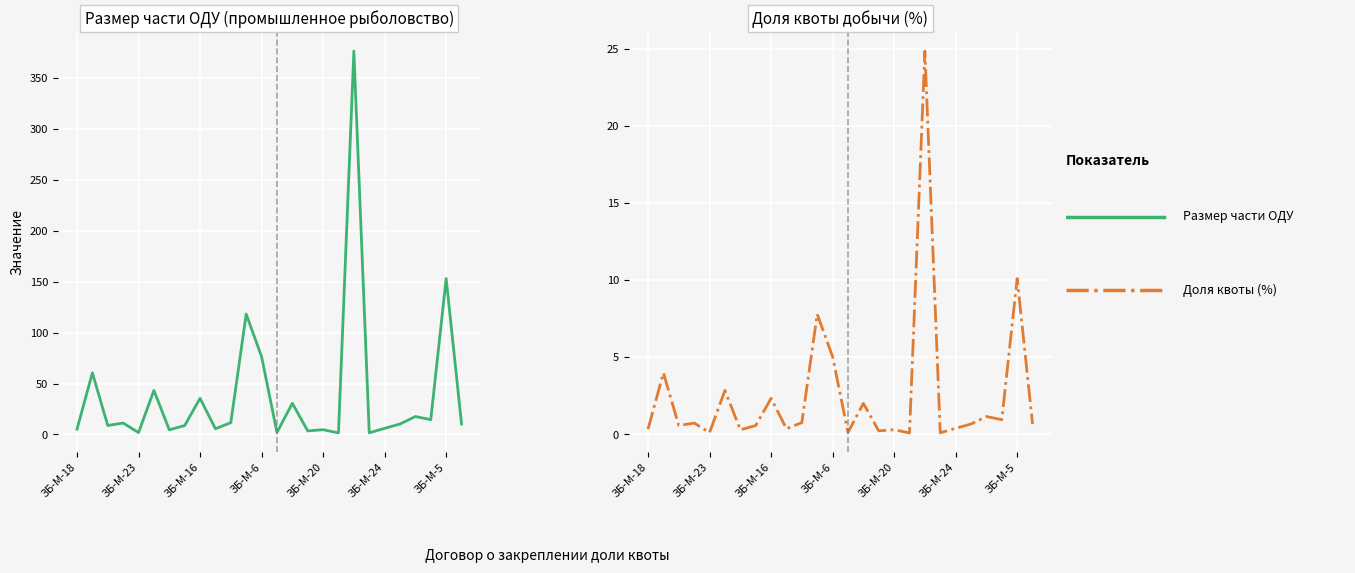

At ЗБ-М-24, list the series in order from largest to smallest.

Размер части ОДУ (промышленное), Доля квоты добычи (%)